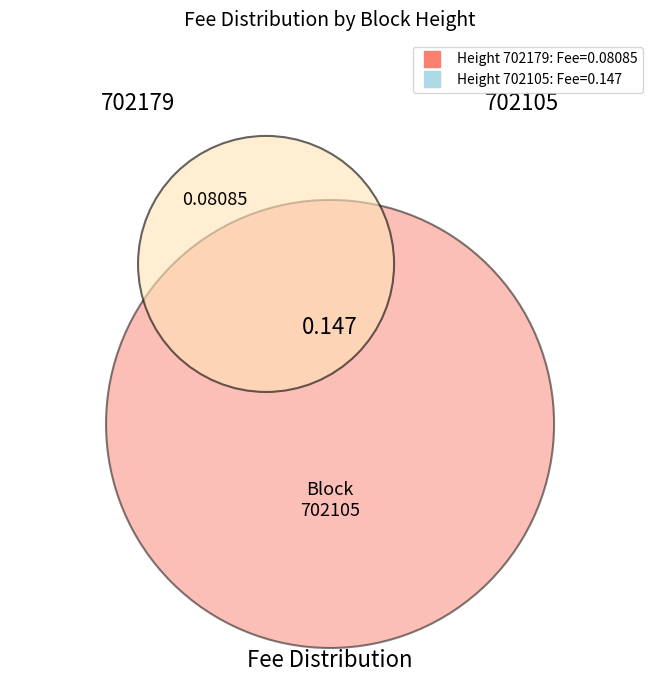

The 702179 slice represents 35% of the pie. True or false?

True